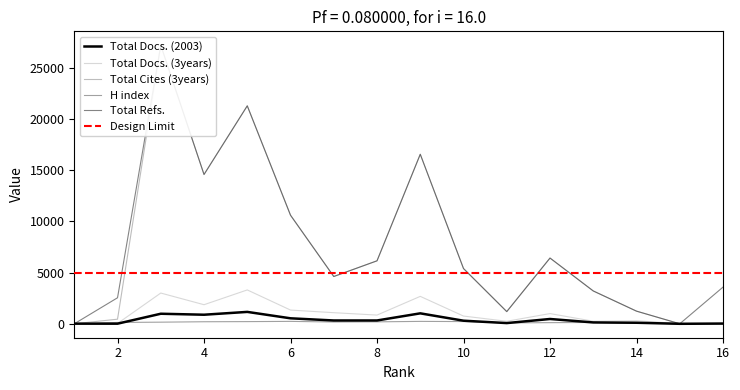

True or false: Total Cites (3years) and Total Docs. (3years) intersect in this chart.

True